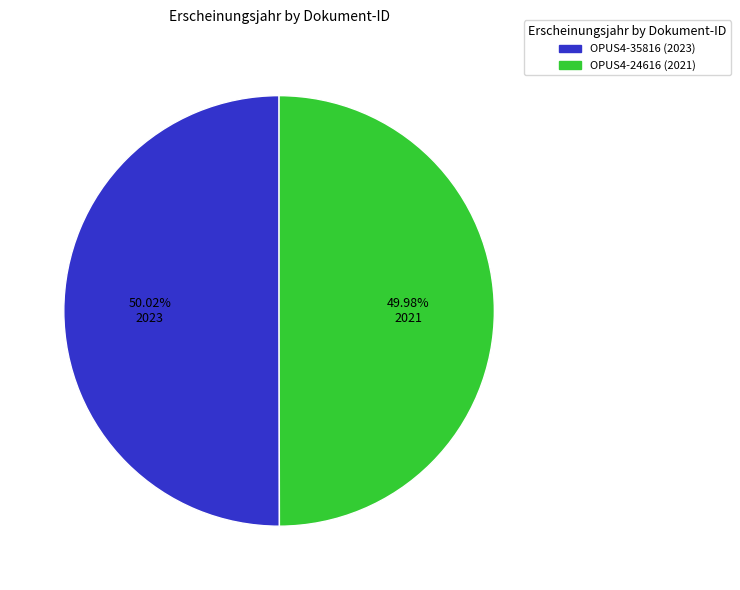

What is the ratio of the value at OPUS4-35816 (2023) to the value at OPUS4-24616 (2021)?

1.0